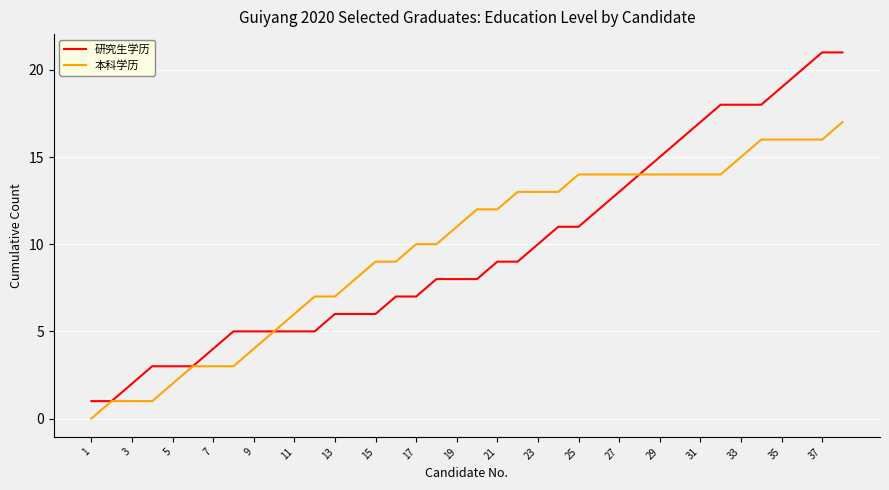

Which series has the widest spread of values?

研究生学历